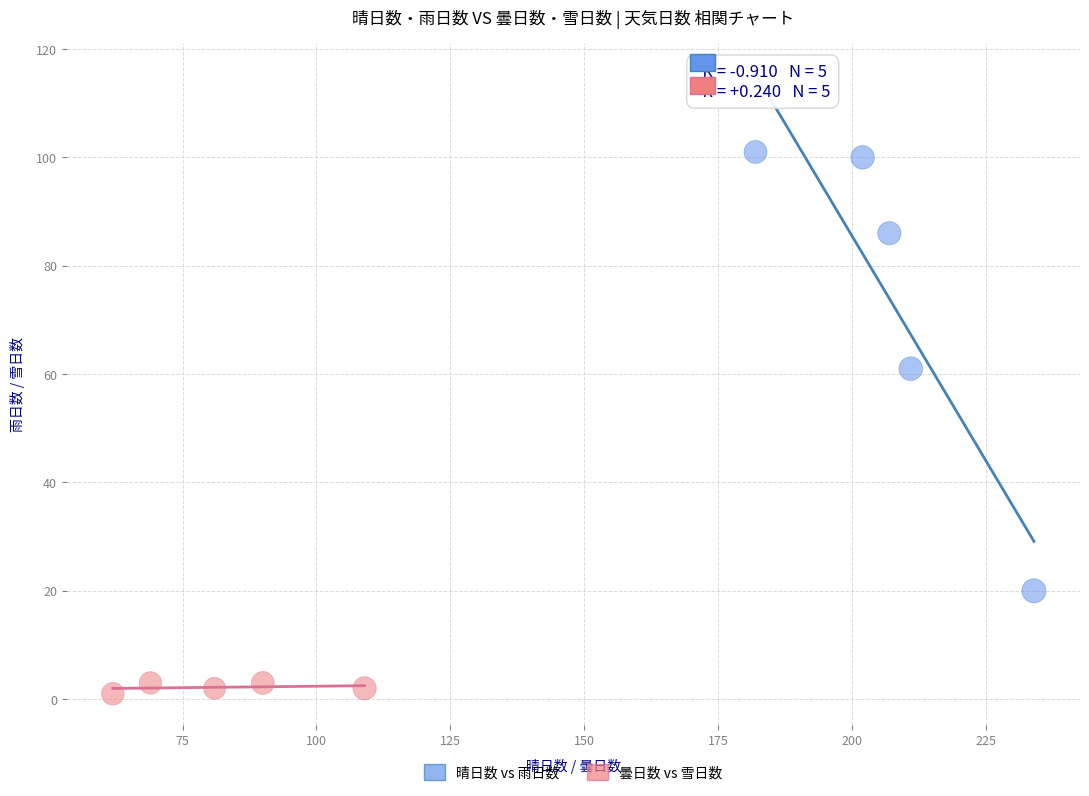

What are all the series names shown in the legend?

晴日数 vs 雨日数, 曇日数 vs 雪日数